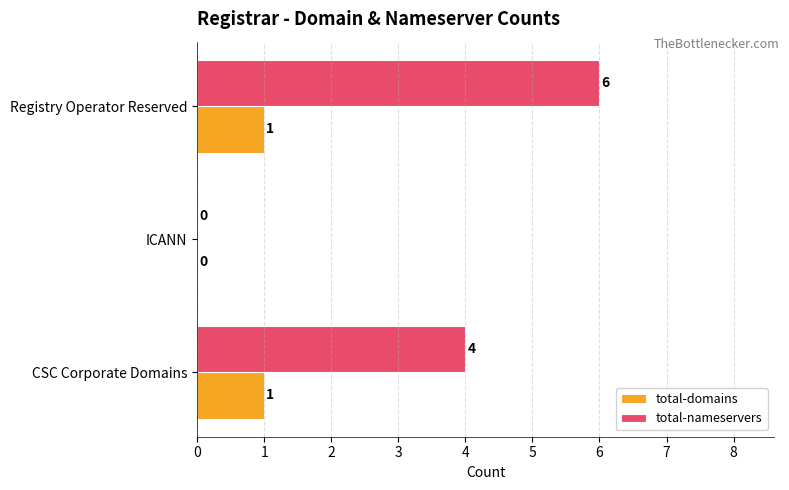

At which label does total-nameservers reach its peak?

Registry Operator Reserved